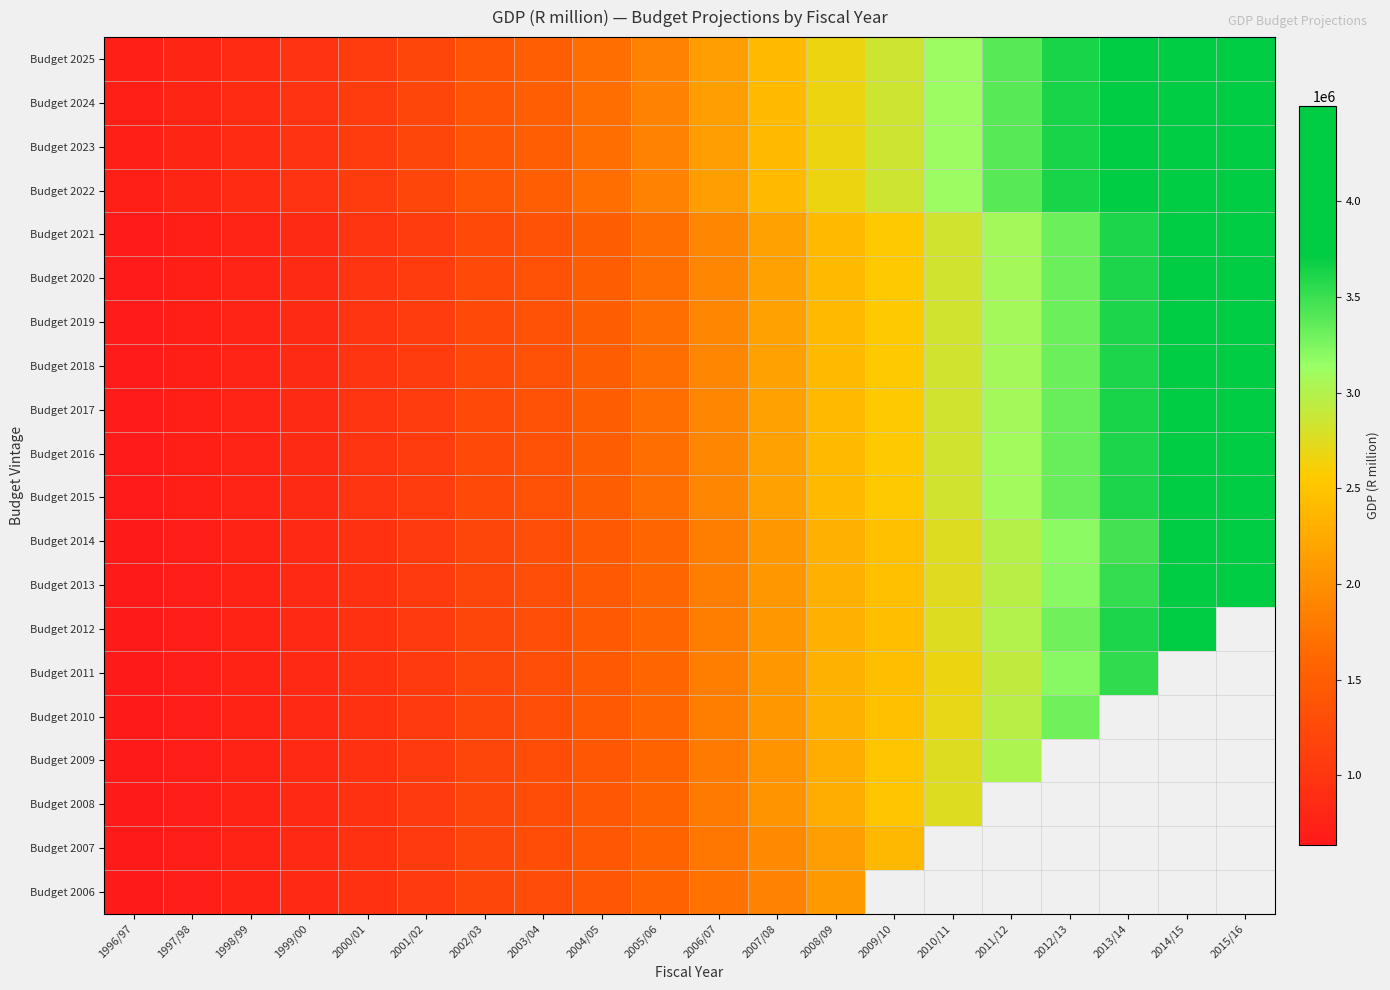

Where is Budget 2011 nearest to the value 2085592?

2007/08